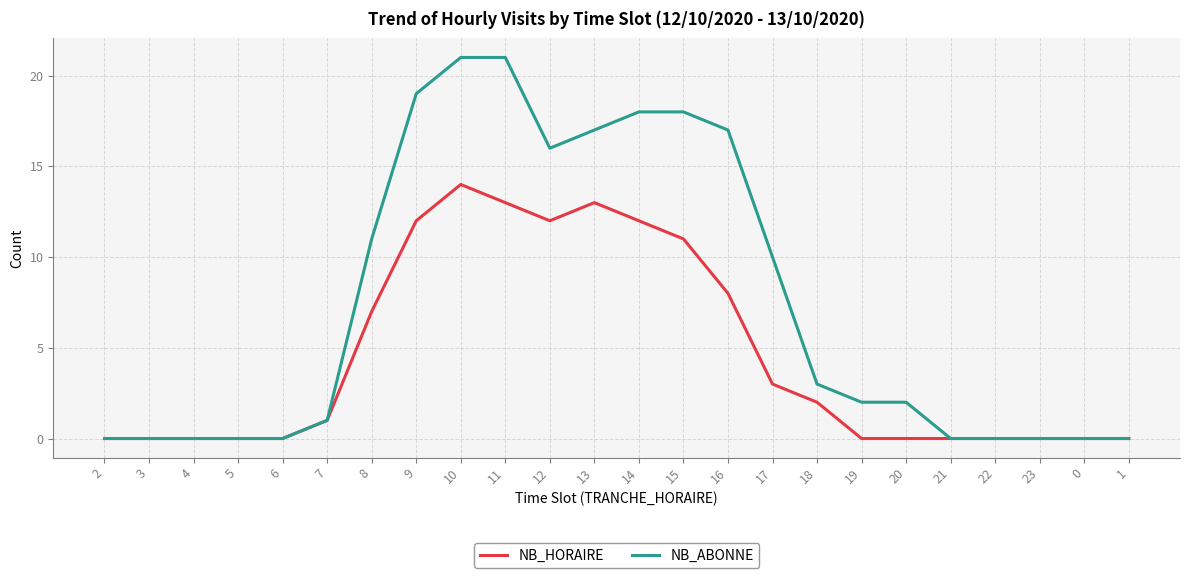

List the series in order of their peak value, highest first.

NB_ABONNE, NB_HORAIRE